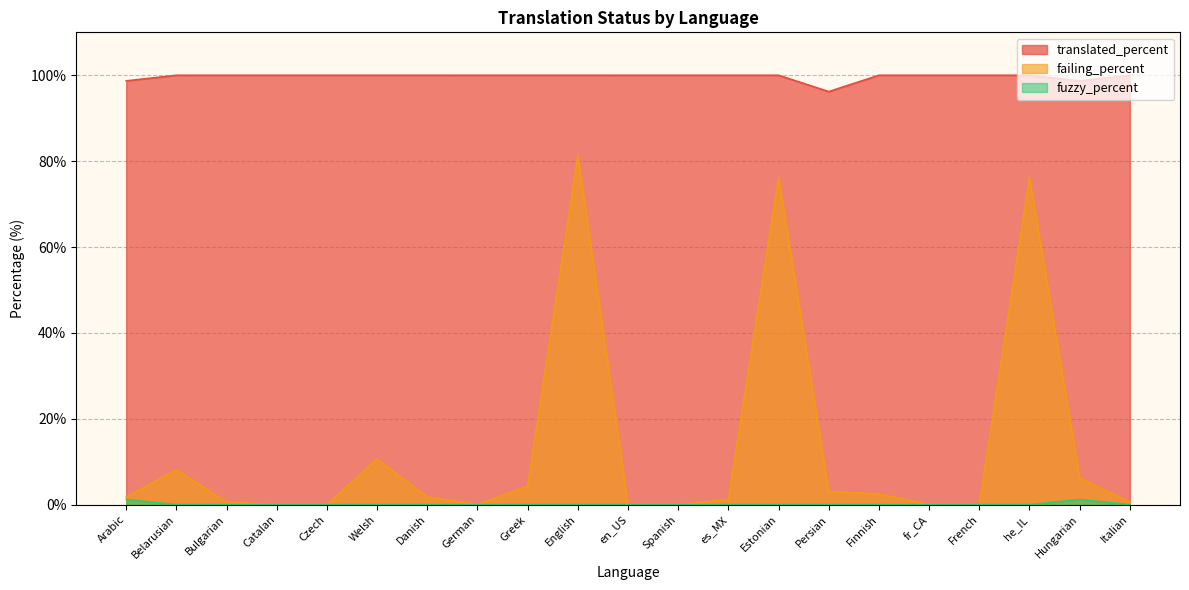

Does the chart have visible grid lines?

Yes